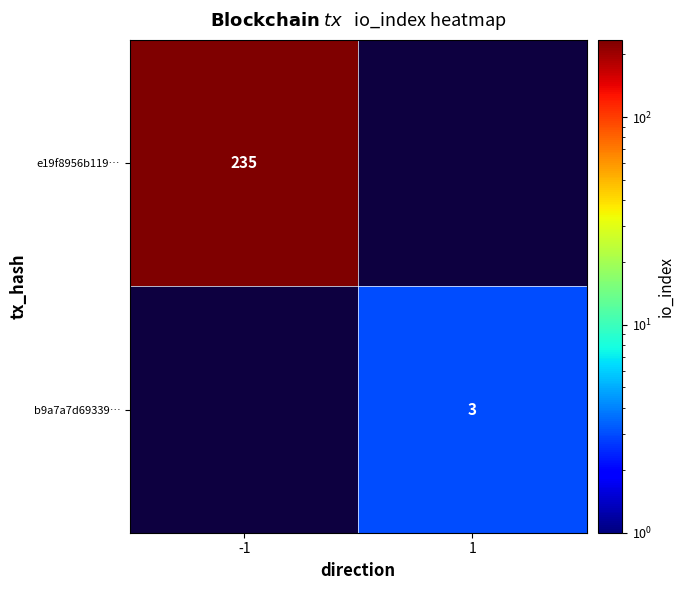

The value of e19f8956b119… at -1 is 235. True or false?

True